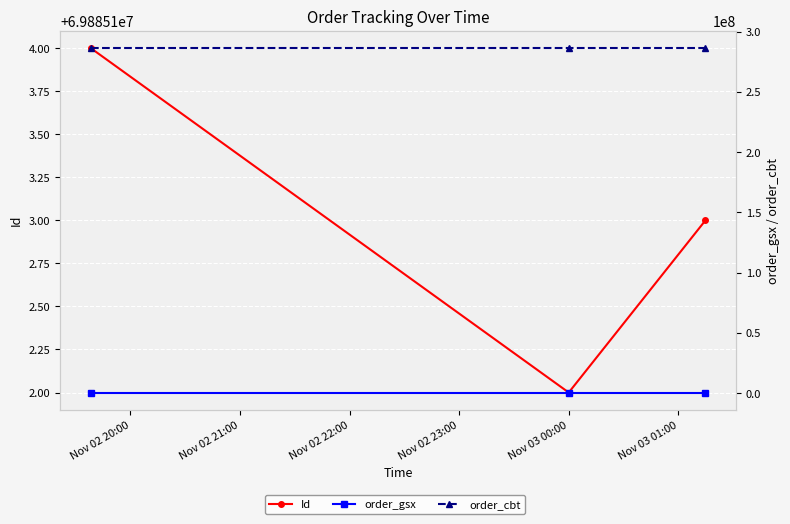

Is the value of Id at Nov 02 21:00 greater than the value of order_cbt at Nov 02 20:00?

No